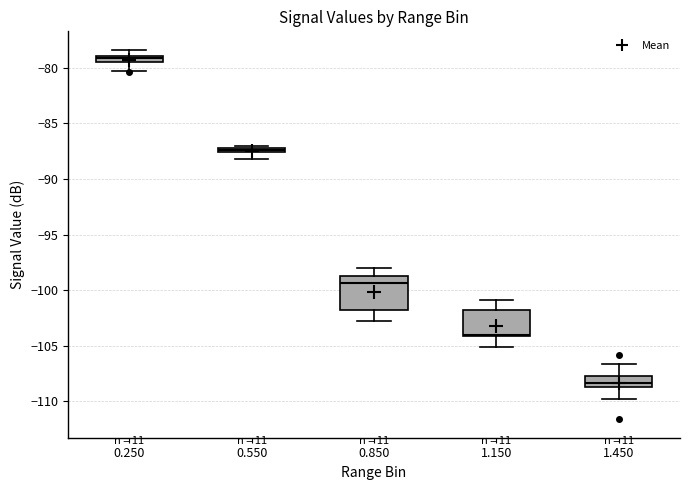

Comparing the boxes themselves (not the whiskers), which one is the tallest?

0.850